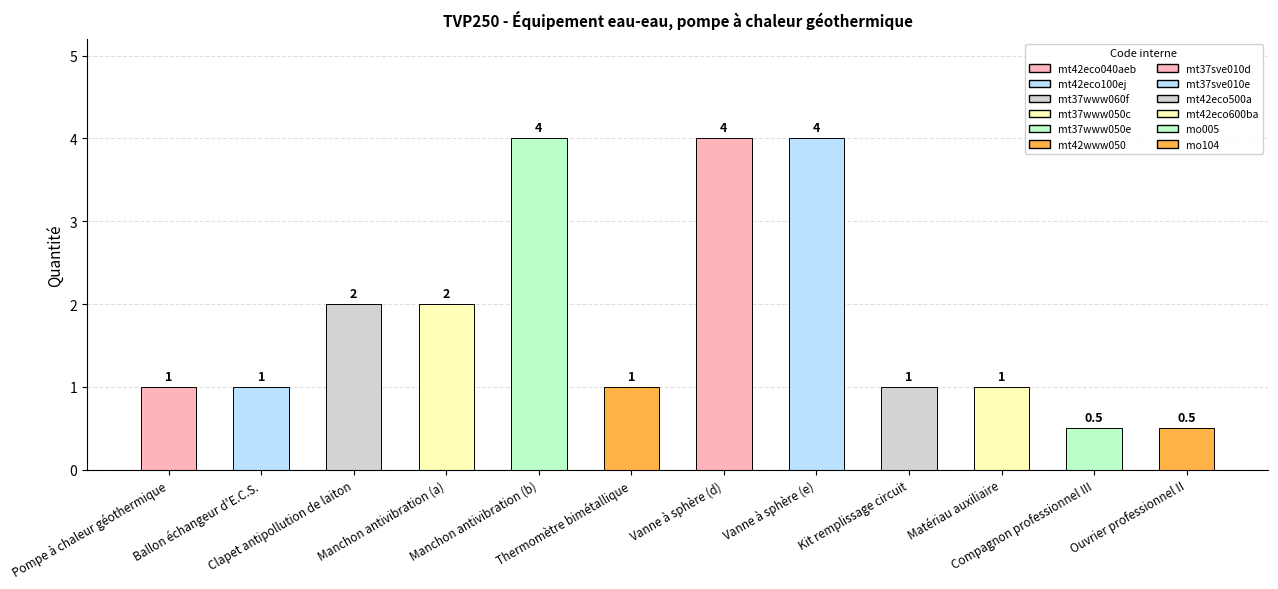

What position from the left is Manchon antivibration (a)?

4